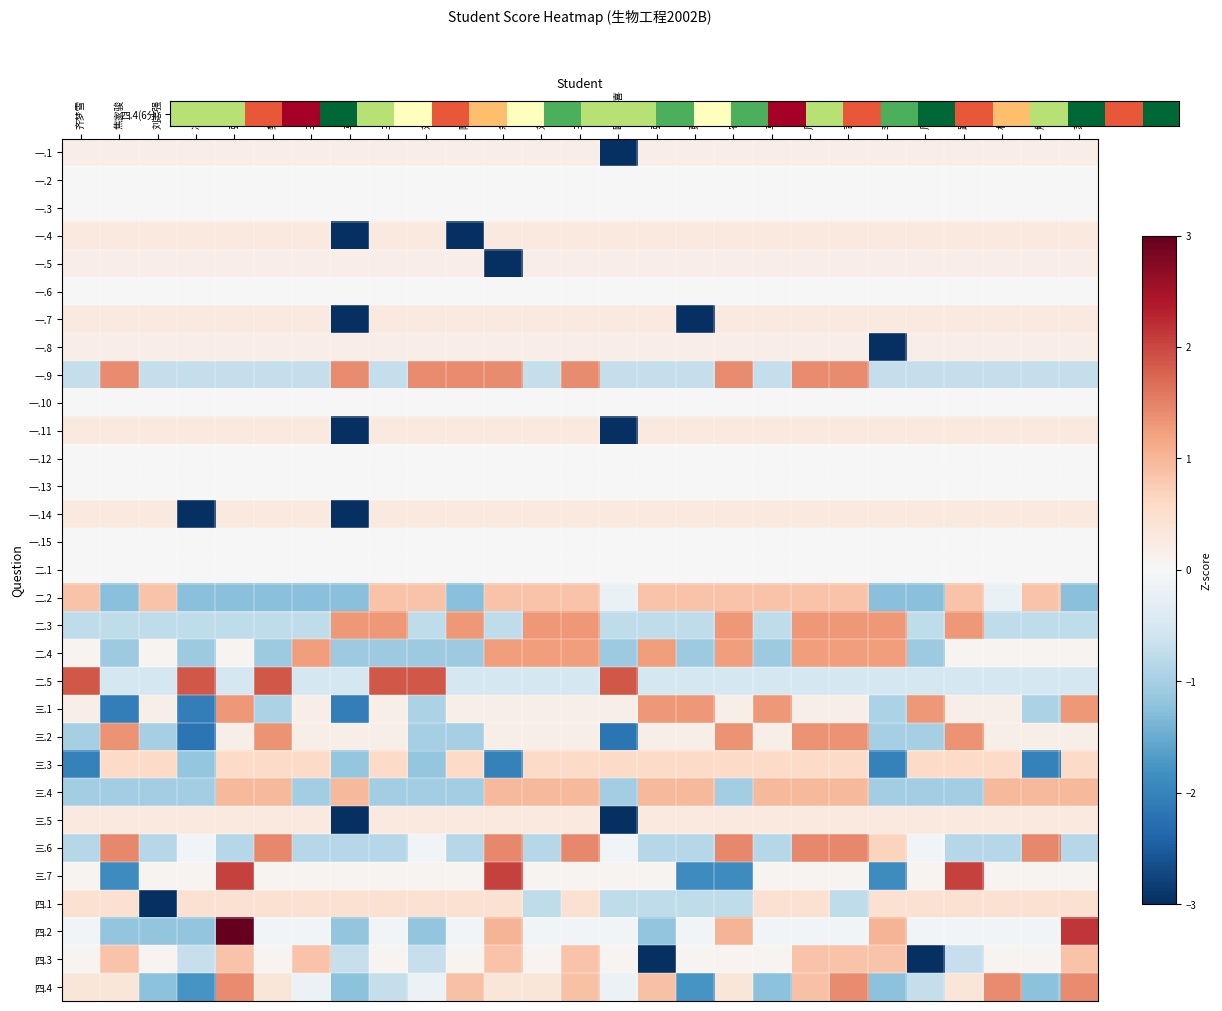

What is the spread (max minus min) of values at 马光照?

2.5